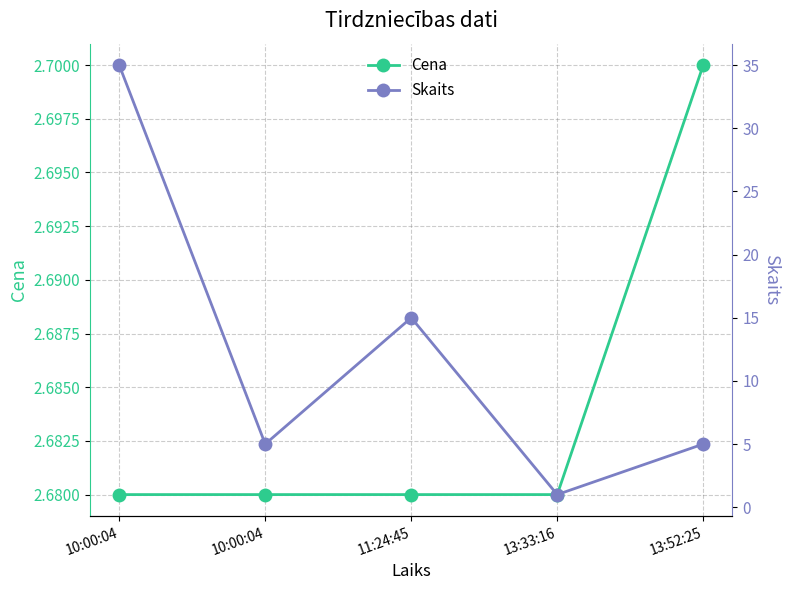

What is the minimum value shown in the chart?

1.0